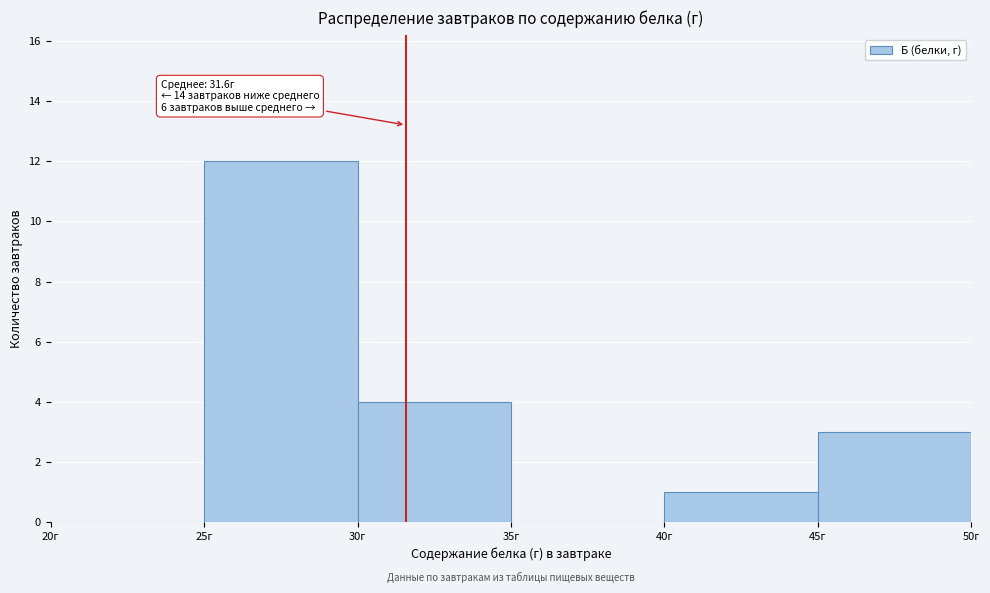

Over which range of the x-axis is the bar tallest?

25 to 30